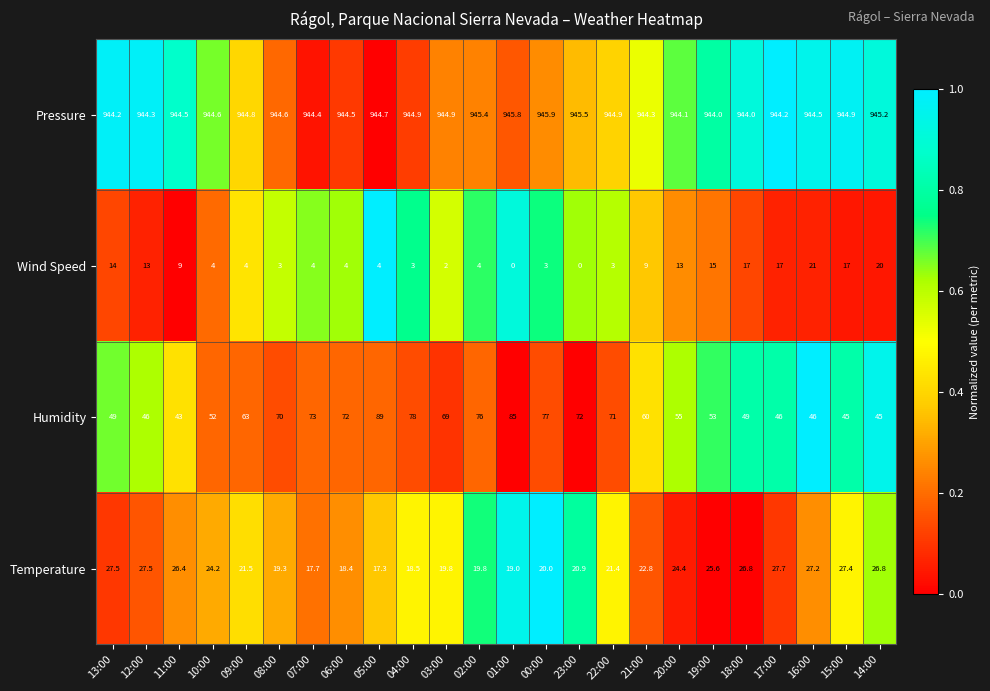

What is the greatest value displayed?

945.9